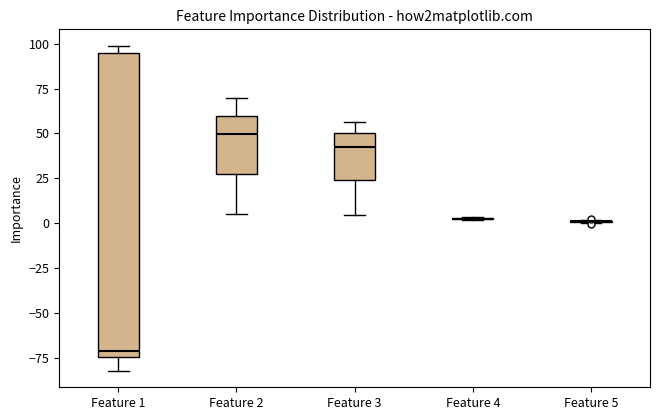

Reading left to right, read every box against the y-axis: the position of its median line, the range the box covers, and the ends of its whiskers. The values are not printed on the chart, so give them approximately, as read against the axis.

Feature 1: median -70, box -75 to 95, whiskers -80 to 100
Feature 2: median 50, box 25 to 60, whiskers 5 to 70
Feature 3: median 45, box 25 to 50, whiskers 5 to 55
Feature 4: box collapsed to a line at 0, whiskers 0 to 5
Feature 5: box collapsed to a line at 0, whiskers 0 to 0